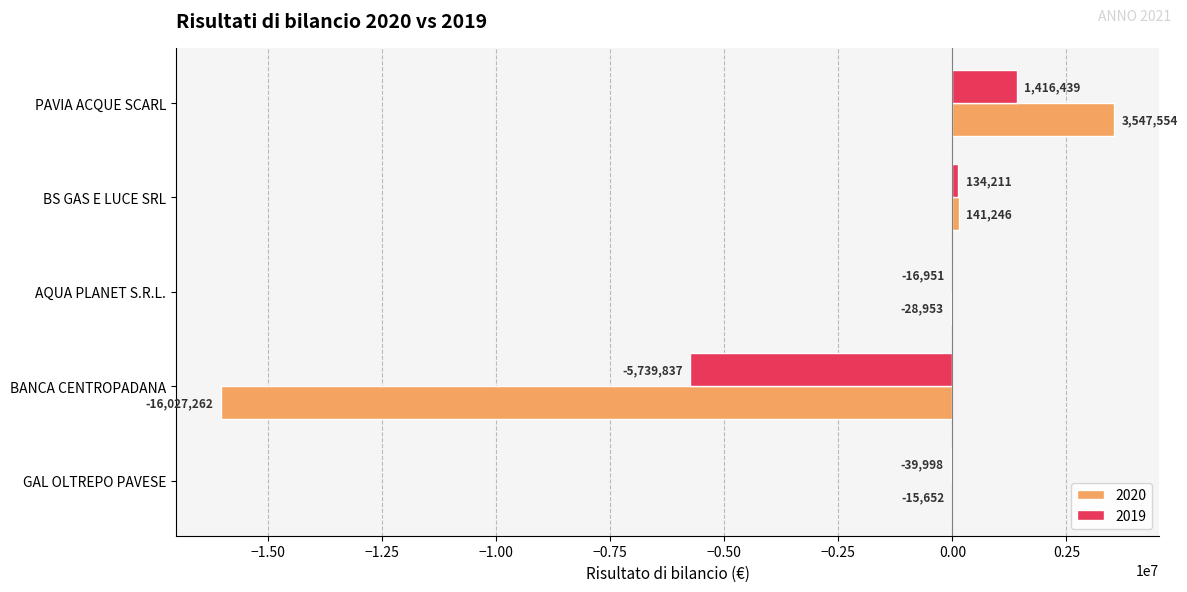

Where is 2019 nearest to the value -2161699?

GAL OLTREPO PAVESE